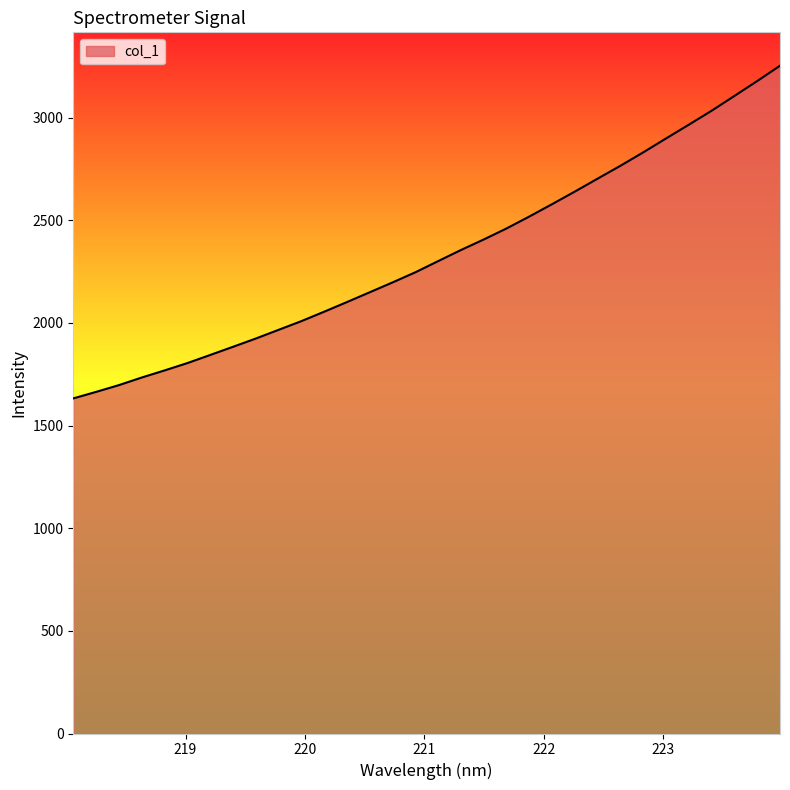

What is the smallest value displayed?

1632.3